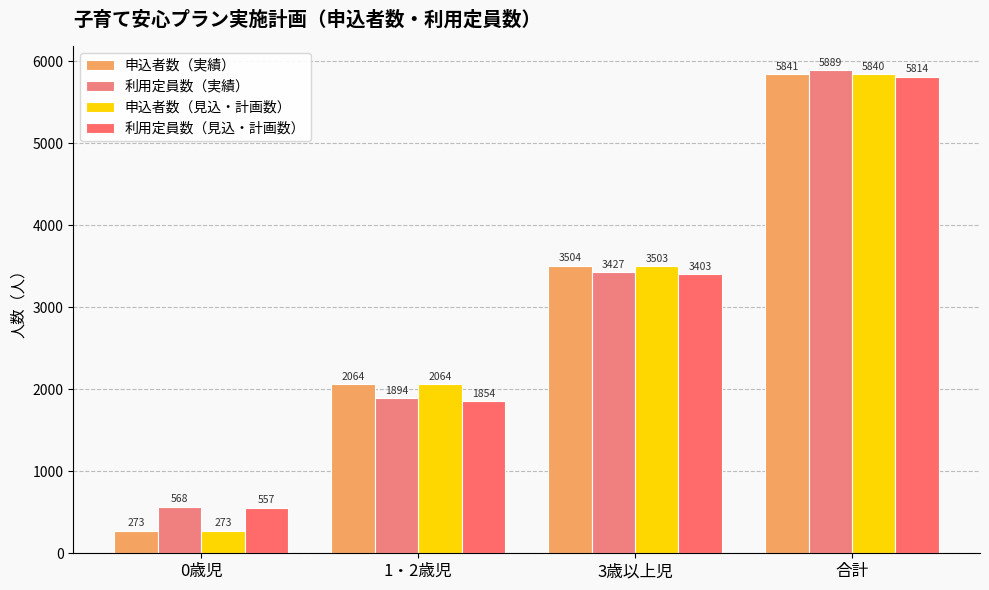

Rank the series by their maximum value, from highest to lowest.

利用定員数（実績）, 申込者数（実績）, 申込者数（見込・計画数）, 利用定員数（見込・計画数）